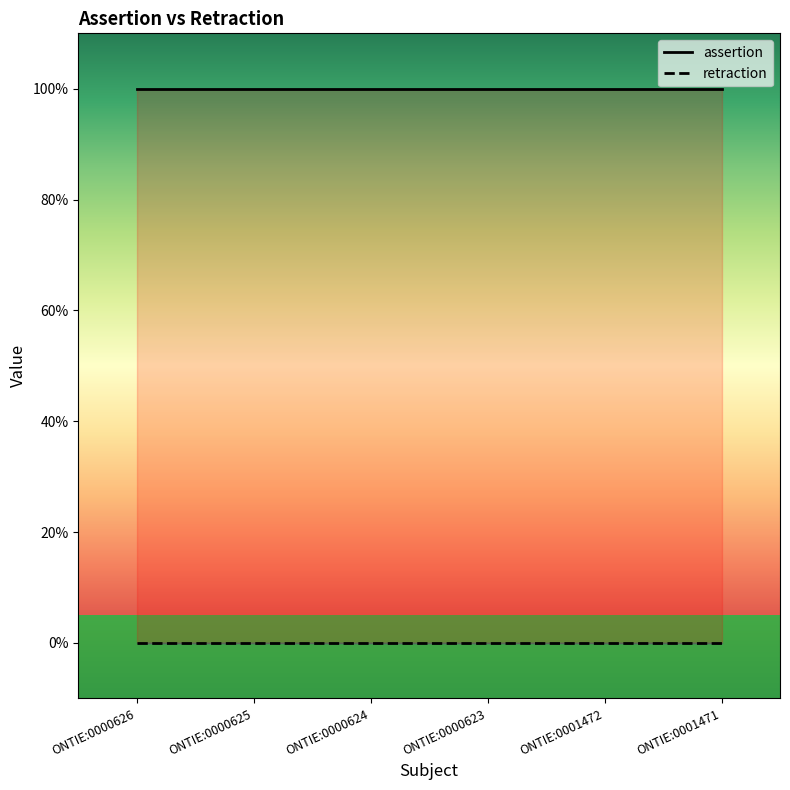

Reading right to left, extract all data points from this chart.

assertion: ONTIE:0001471=1	ONTIE:0001472=1	ONTIE:0000623=1	ONTIE:0000624=1	ONTIE:0000625=1	ONTIE:0000626=1
retraction: ONTIE:0001471=0	ONTIE:0001472=0	ONTIE:0000623=0	ONTIE:0000624=0	ONTIE:0000625=0	ONTIE:0000626=0